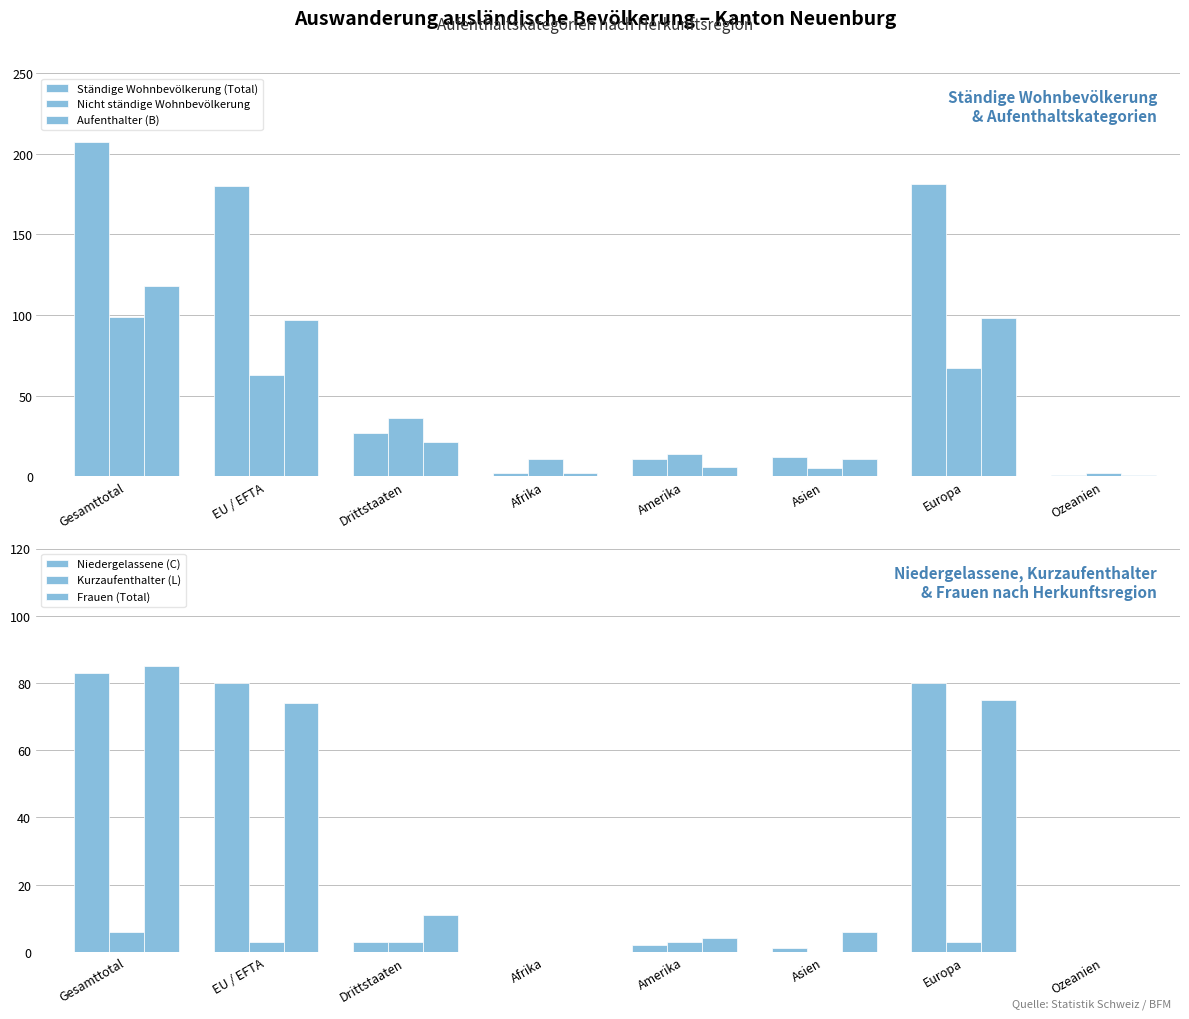

What is the maximum value shown in the chart?

207